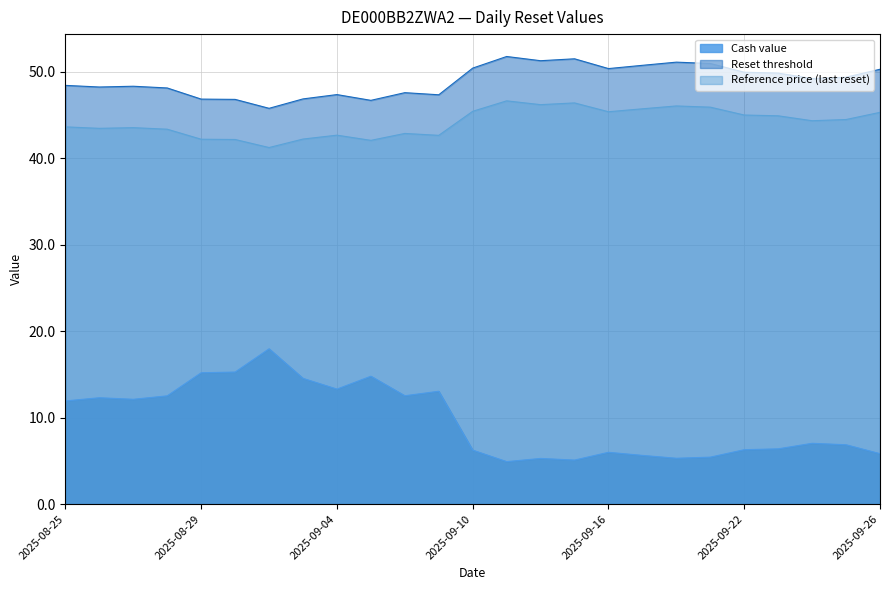

The Reference price (last reset) series shows 76.7 at 2025-09-11. True or false?

False